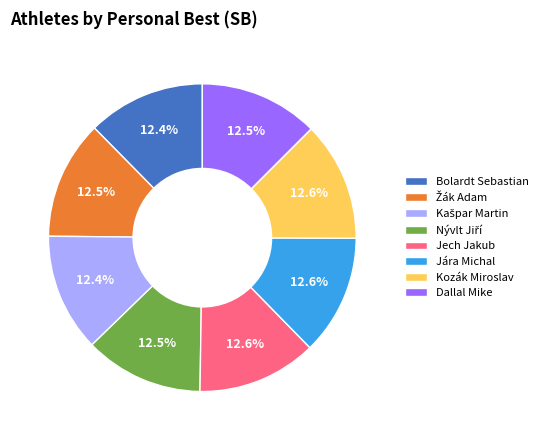

What percentage is NOT represented by Dallal Mike?

87.5%